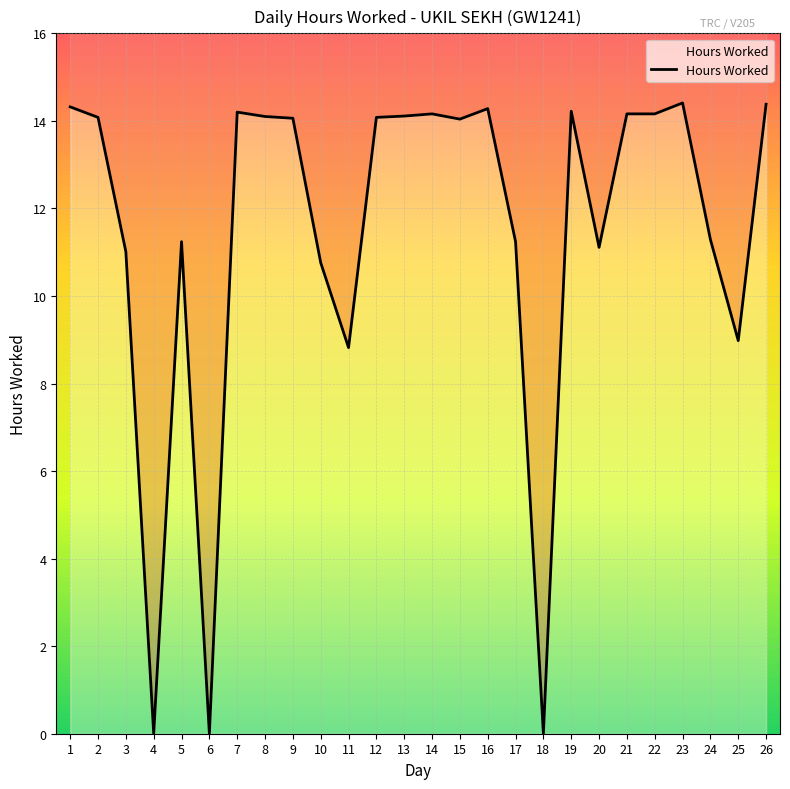

Reading left to right, what are all the values shown in this chart?

14.3	14.1	11.0	0.0	11.2	0.0	14.2	14.1	14.1	10.8	8.8	14.1	14.1	14.2	14.0	14.3	11.2	0.0	14.2	11.1	14.2	14.2	14.4	11.3	9.0	14.4